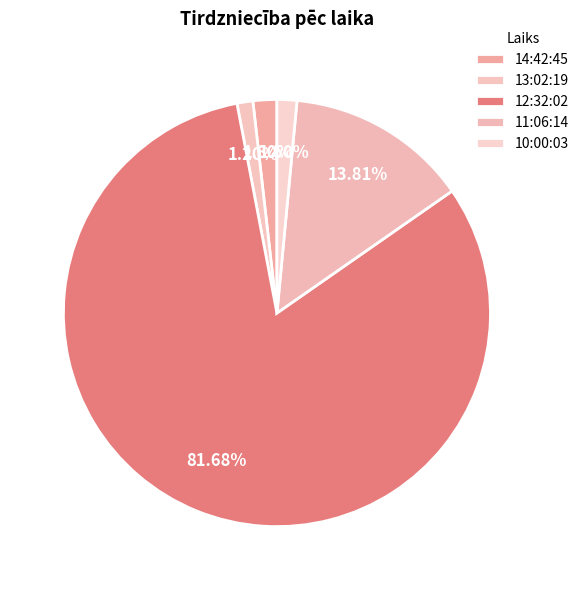

Which slice is the largest?

12:32:02